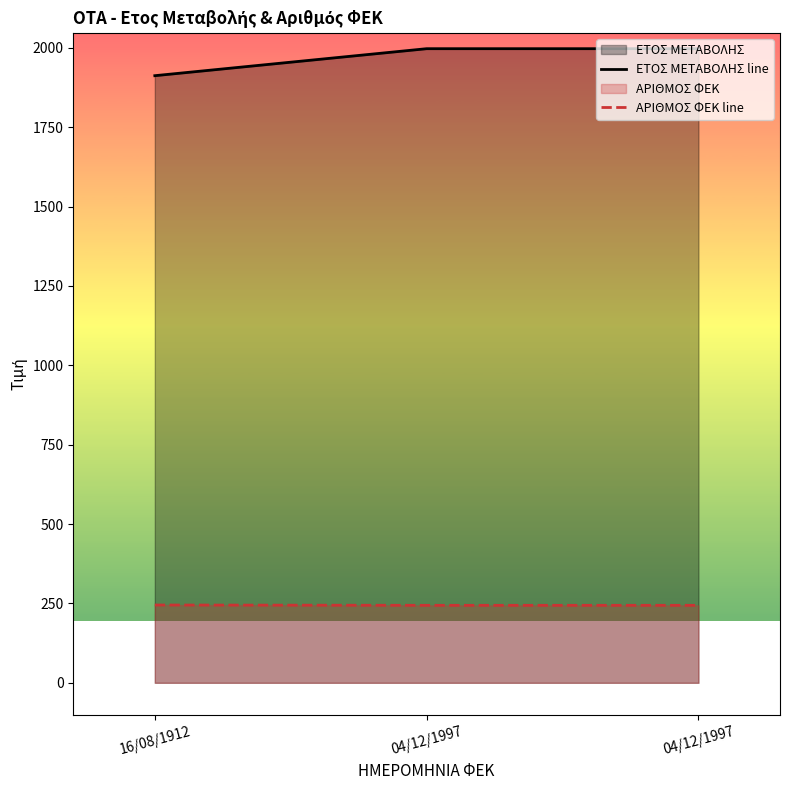

Rank the categories by ΑΡΙΘΜΟΣ ΦΕΚ line value from highest to lowest.

16/08/1912, 04/12/1997, 04/12/1997